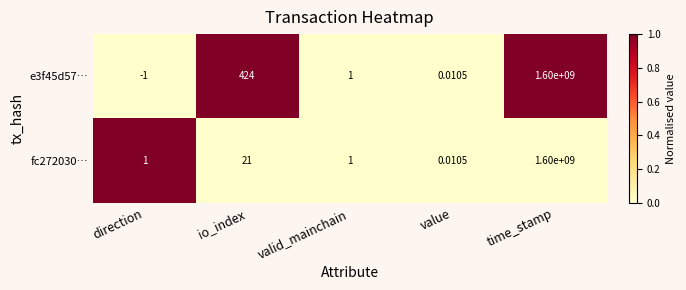

At which label is e3f45d57… closest to 799999999?

io_index